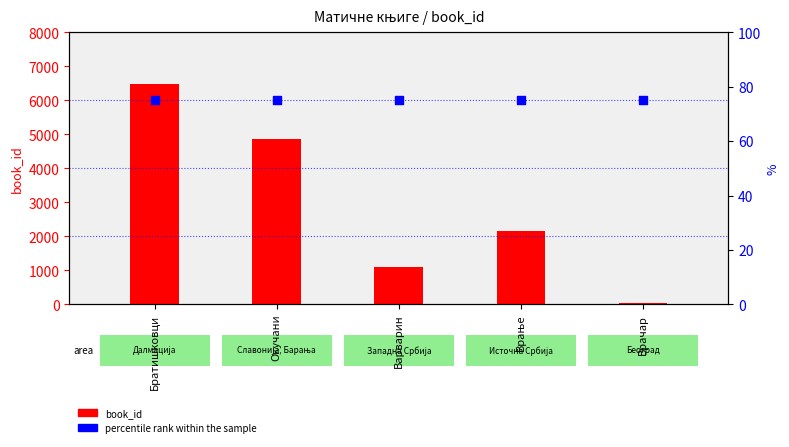

At how many categories does at least one series exceed 4791?

2